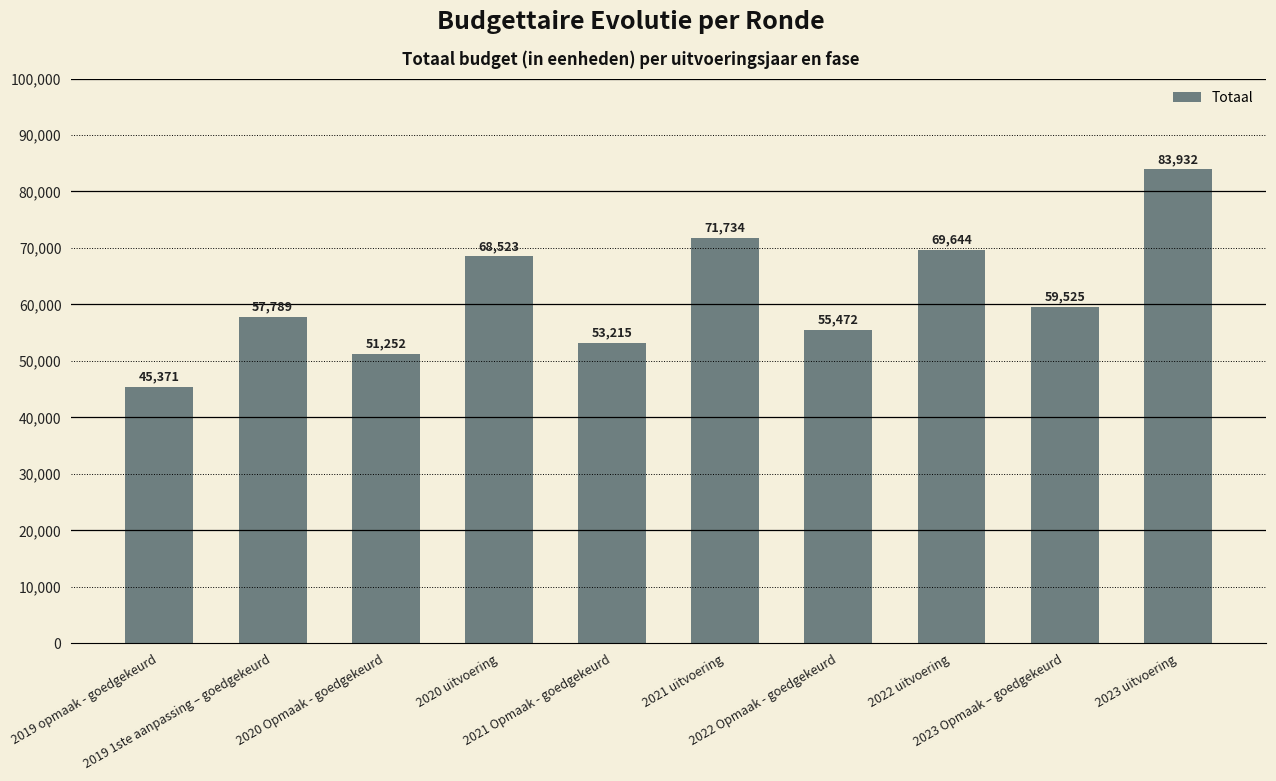

List the labels in order of value, smallest first.

2019 opmaak - goedgekeurd, 2020 Opmaak - goedgekeurd, 2021 Opmaak - goedgekeurd, 2022 Opmaak - goedgekeurd, 2019 1ste aanpassing – goedgekeurd, 2023 Opmaak – goedgekeurd, 2020 uitvoering, 2022 uitvoering, 2021 uitvoering, 2023 uitvoering